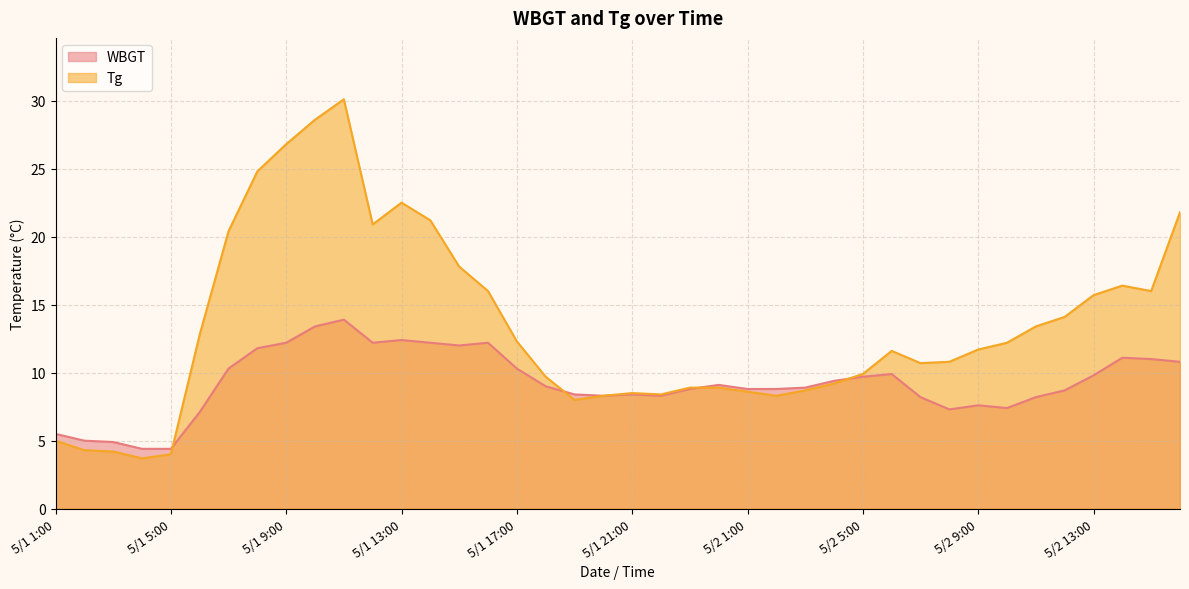

Which series has the largest range (max minus min)?

Tg